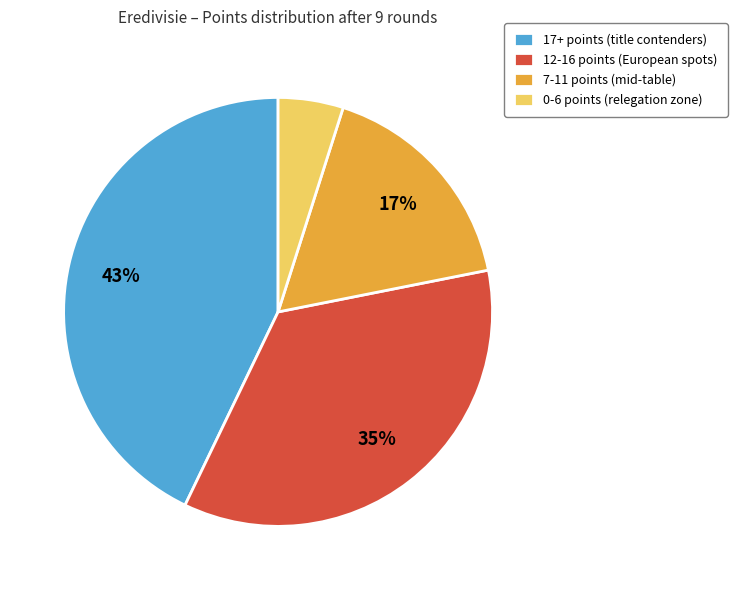

Do 7-11 points (mid-table) and 12-16 points (European spots) together represent more than half of the pie?

Yes